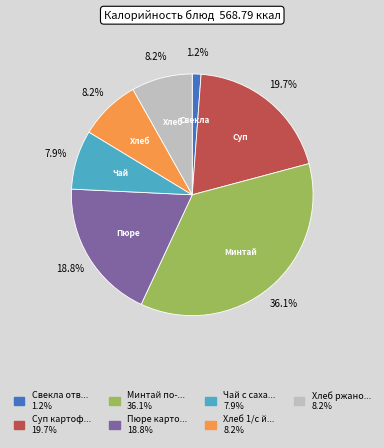

Does any single category account for the majority?

No